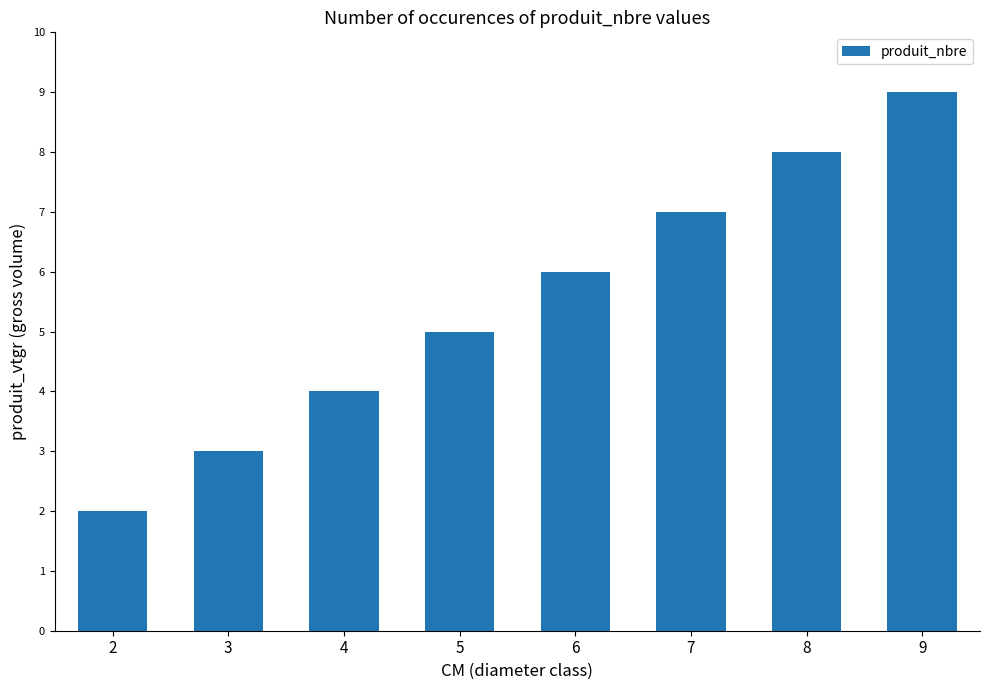

What is the ratio of the value at 2 to the value at 7?

0.3